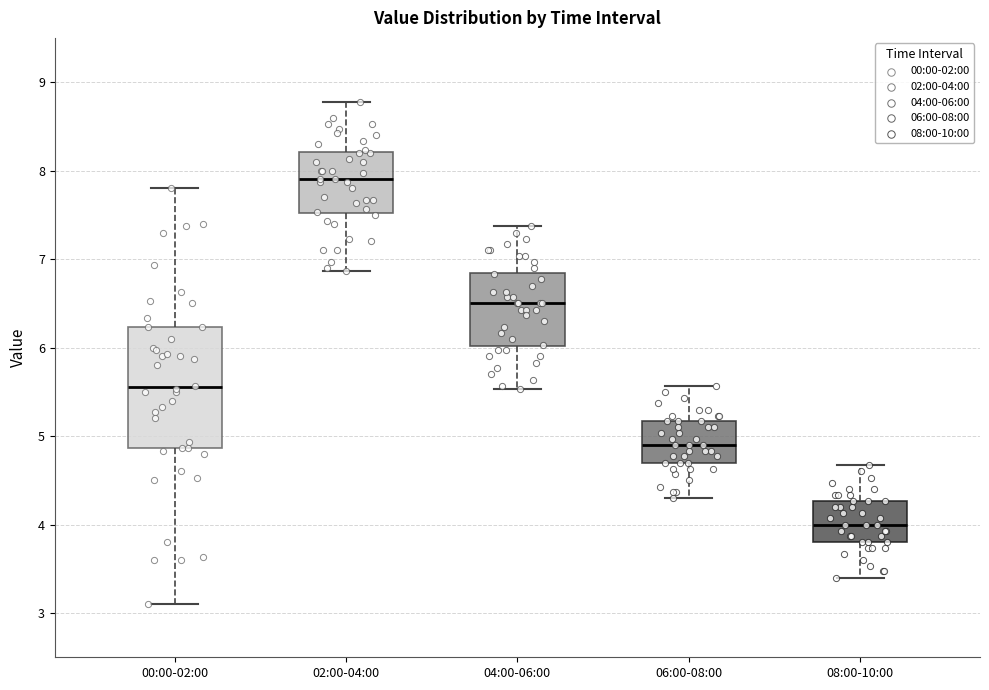

Reading left to right, transcribe this box plot: for each box, give where its median line is, the range the box spans, and where its two whiskers end, as read against the y-axis. The values are not printed on the chart, so give them approximately, as read against the axis.

00:00-02:00: median 5.6, box 4.9 to 6.2, whiskers 3.1 to 7.8
02:00-04:00: median 7.9, box 7.5 to 8.2, whiskers 6.9 to 8.8
04:00-06:00: median 6.5, box 6.0 to 6.8, whiskers 5.5 to 7.4
06:00-08:00: median 4.9, box 4.7 to 5.2, whiskers 4.3 to 5.6
08:00-10:00: median 4.0, box 3.8 to 4.3, whiskers 3.4 to 4.7